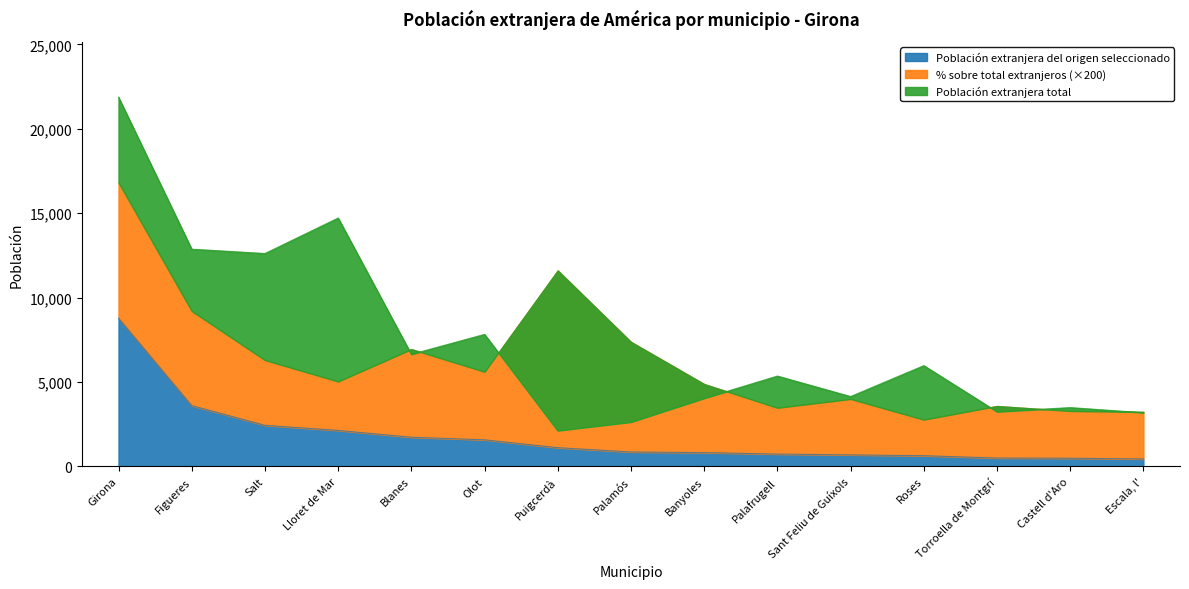

What position from the left is Lloret de Mar?

4